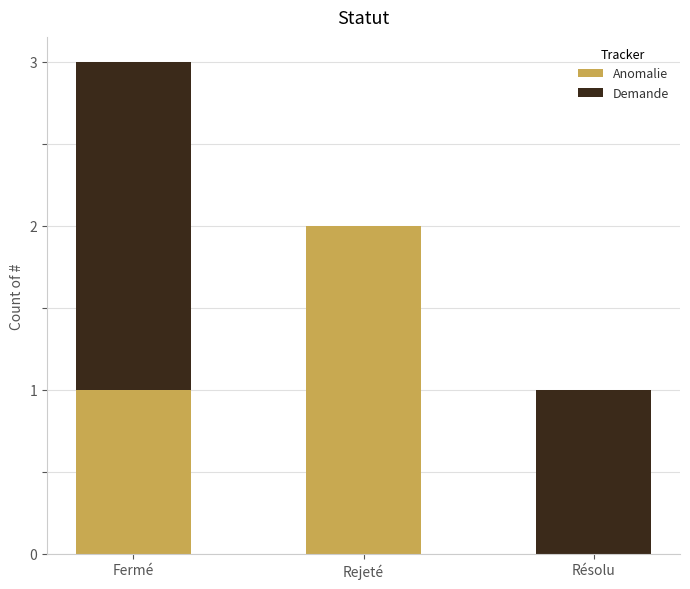

The Anomalie series shows -1 at Résolu. True or false?

False